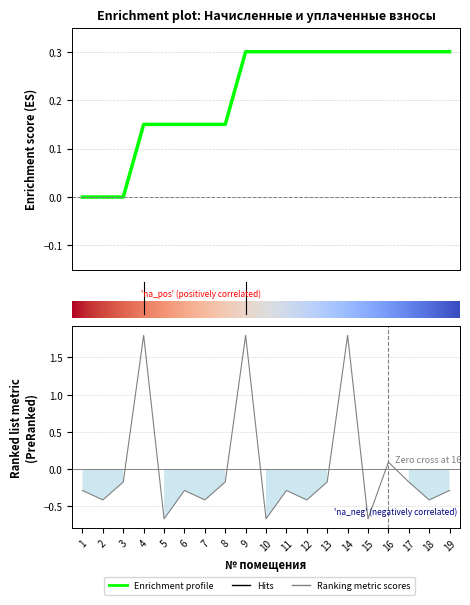

Reading left to right, transcribe all the data shown in this chart.

-0.3	-0.4	-0.2	1.8	-0.7	-0.3	-0.4	-0.2	1.8	-0.7	-0.3	-0.4	-0.2	1.8	-0.7	0.1	-0.2	-0.4	-0.3